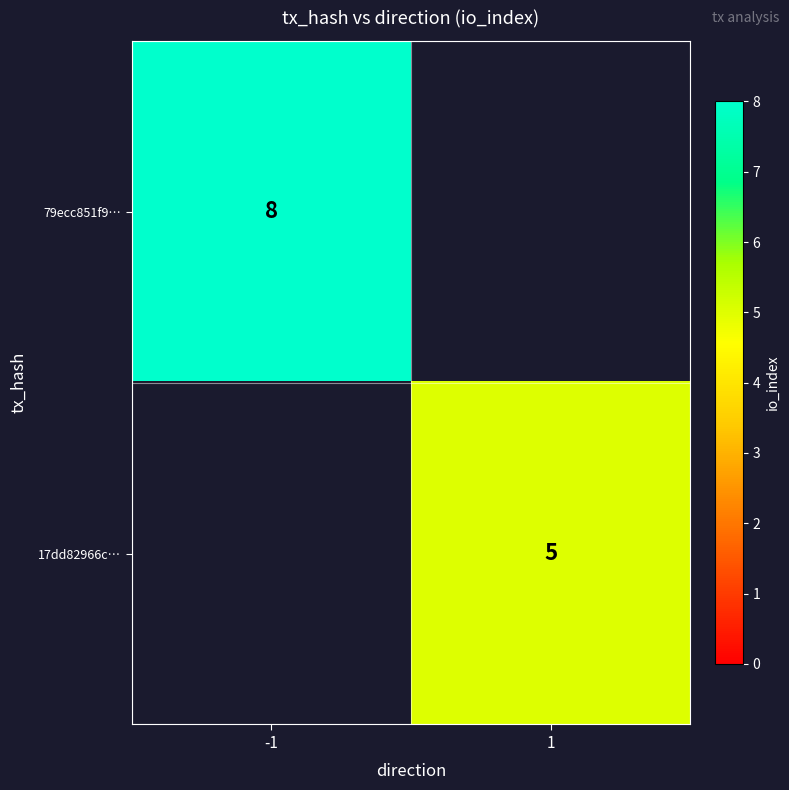

True or false: 17dd82966c… has a value of 5 at 1.

True